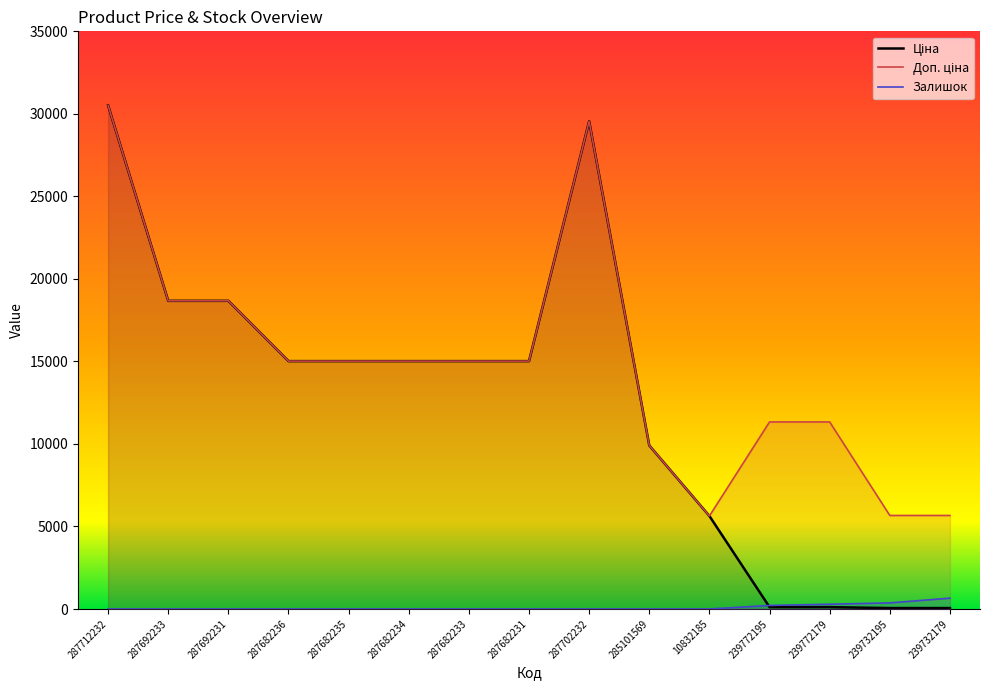

Which series has the largest range (max minus min)?

Ціна